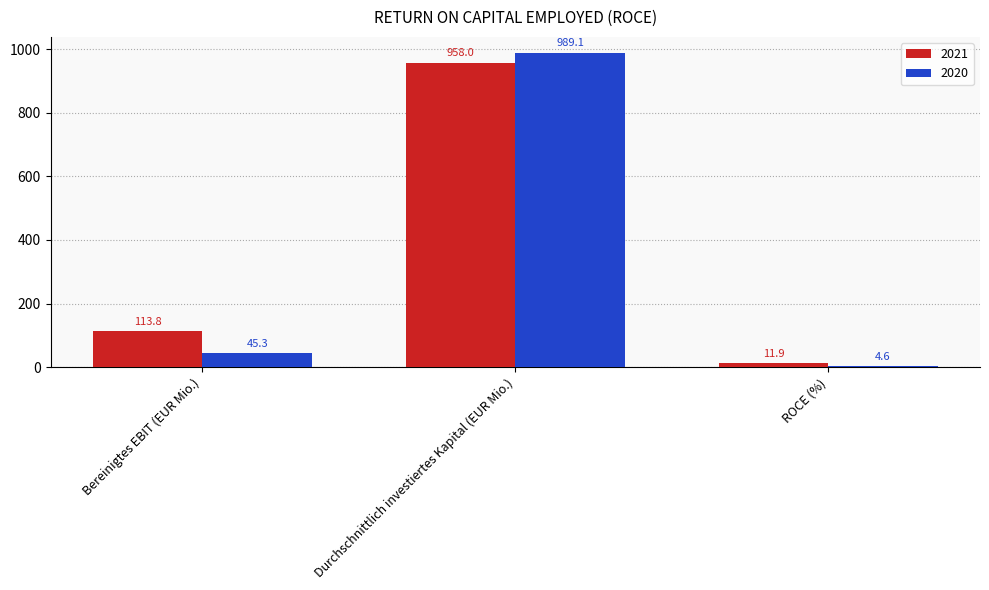

How many data points does each series have?

3